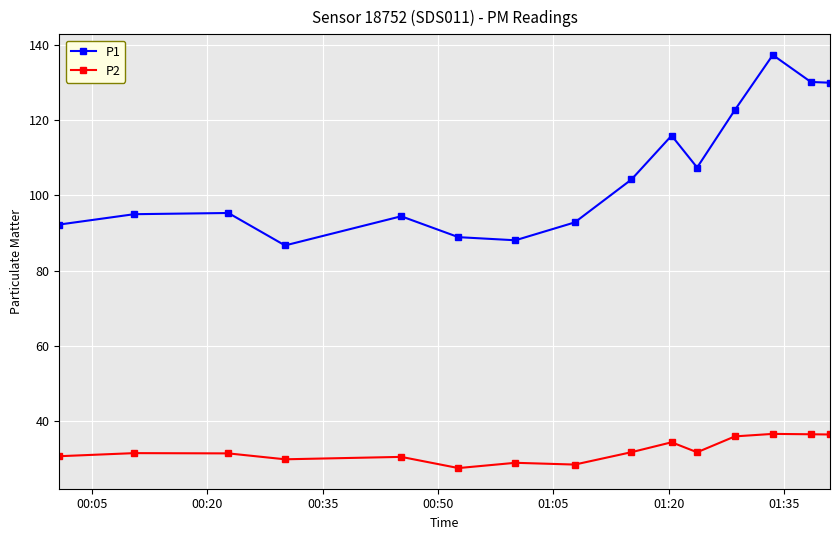

Does the chart have visible grid lines?

Yes